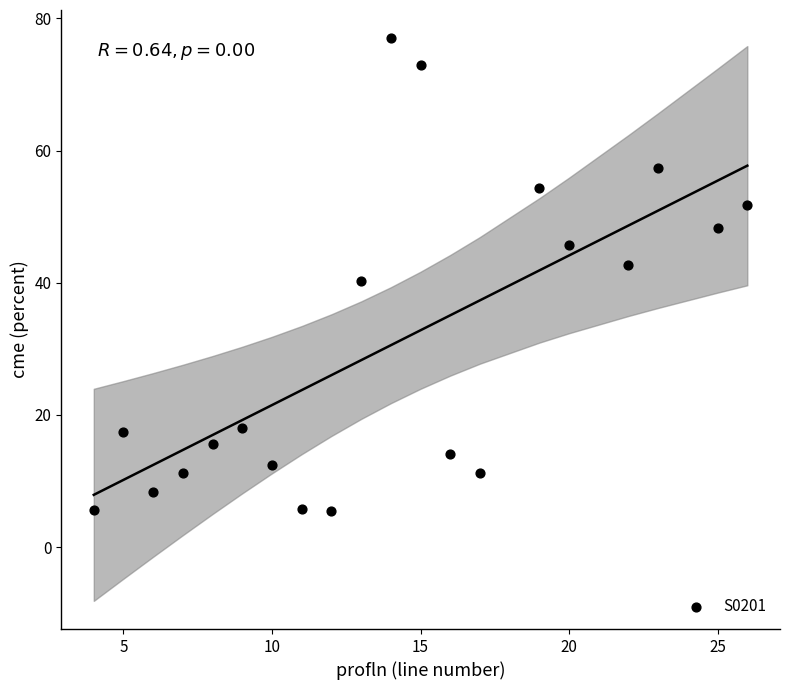

What is the range of Y values (max minus min)?

71.5